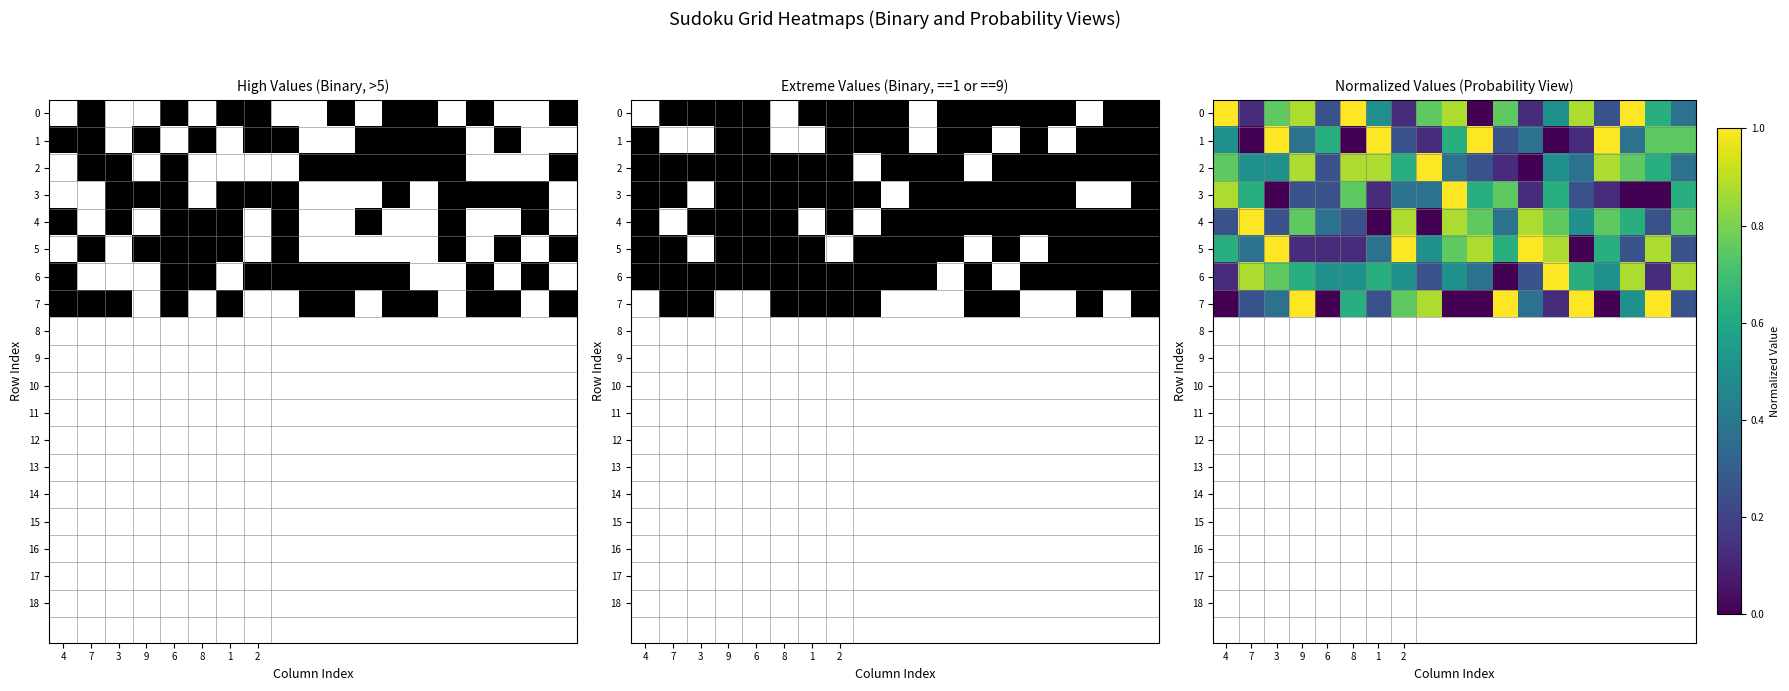

What is the greatest value displayed?

1.0